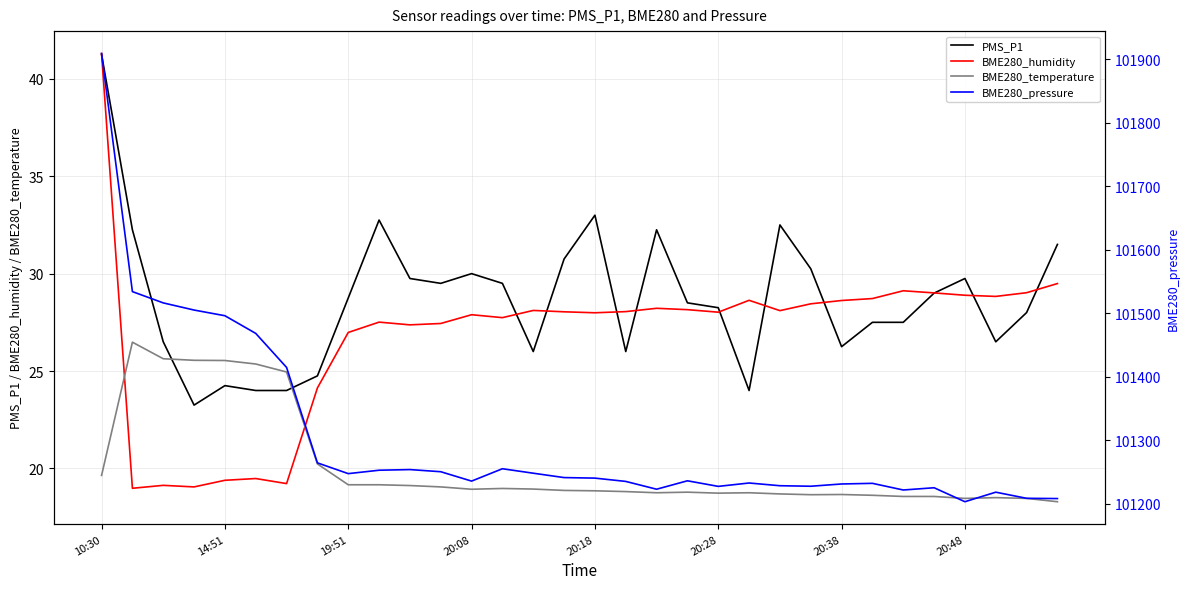

True or false: BME280_temperature has a value of 18.9 at 20:08.

True